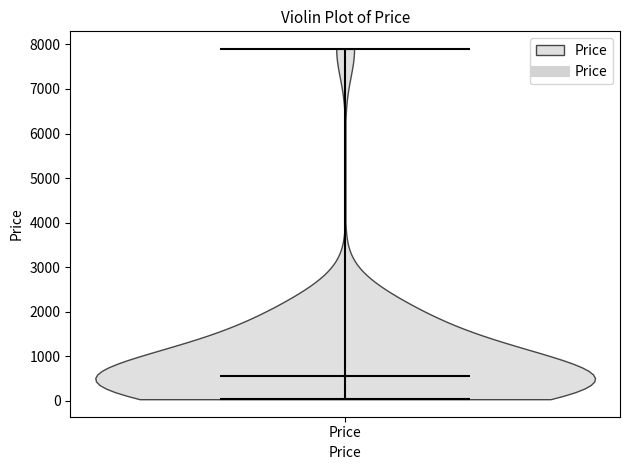

Read this violin plot against the y-axis: where its median line is, and the lowest and highest points the violin reaches. The values are not printed on the chart, so give them approximately, as read against the axis.

median line 600, lowest point 0, highest point 7900